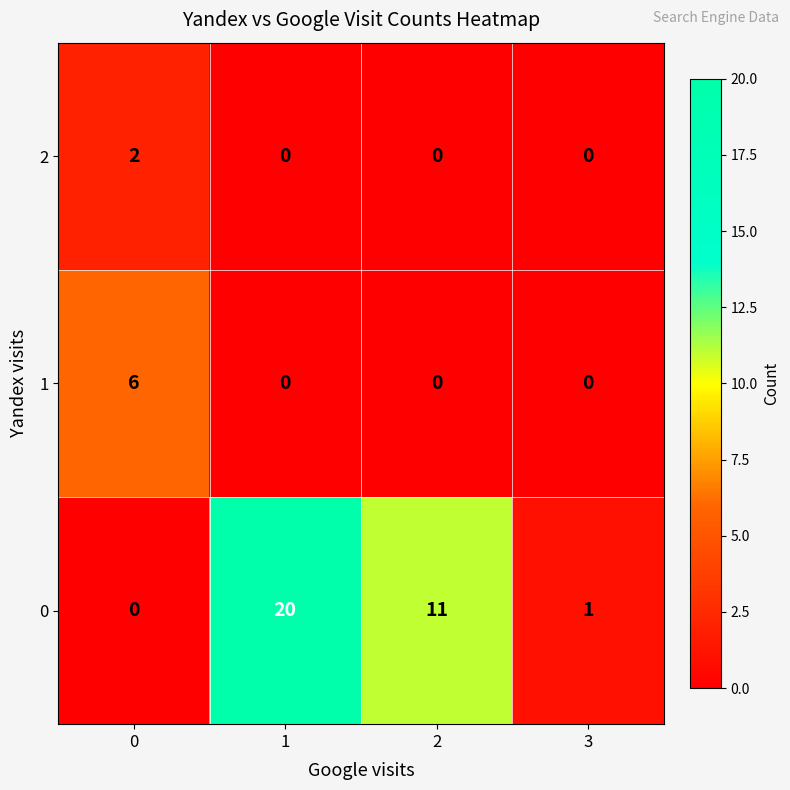

What is the spread (max minus min) of values at 1?

20